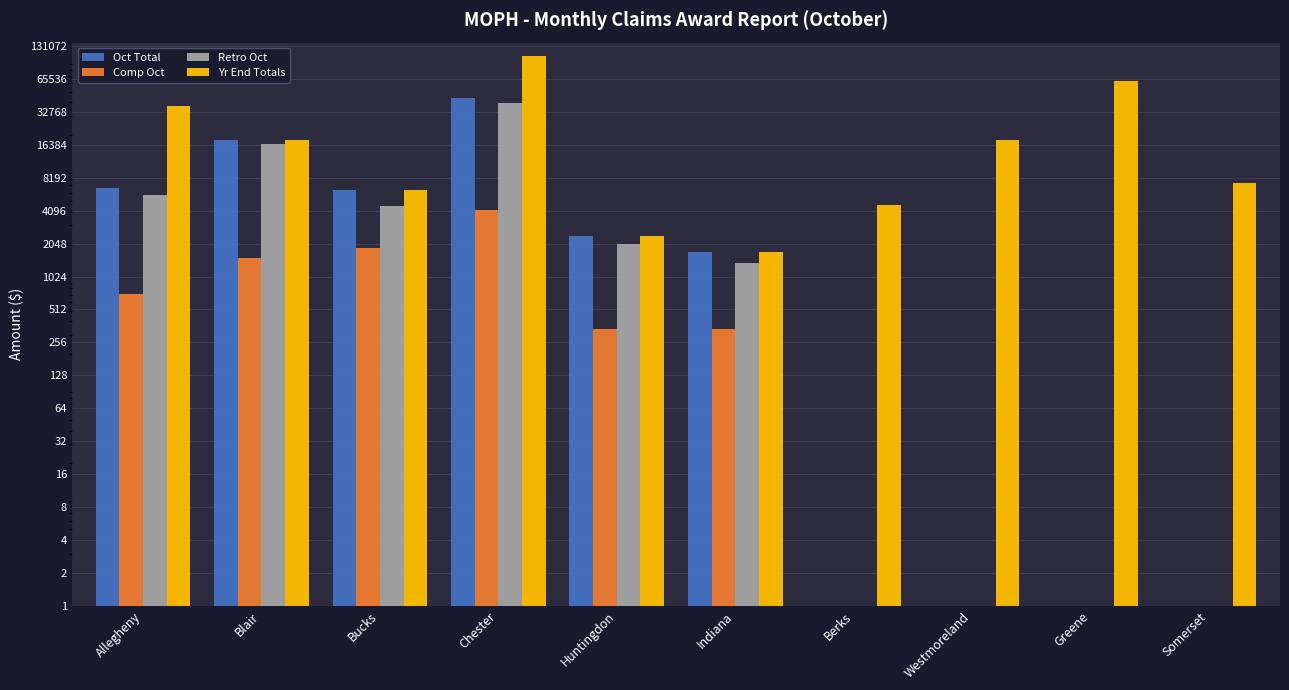

Which series changed the most between Blair and Berks?

Oct Total